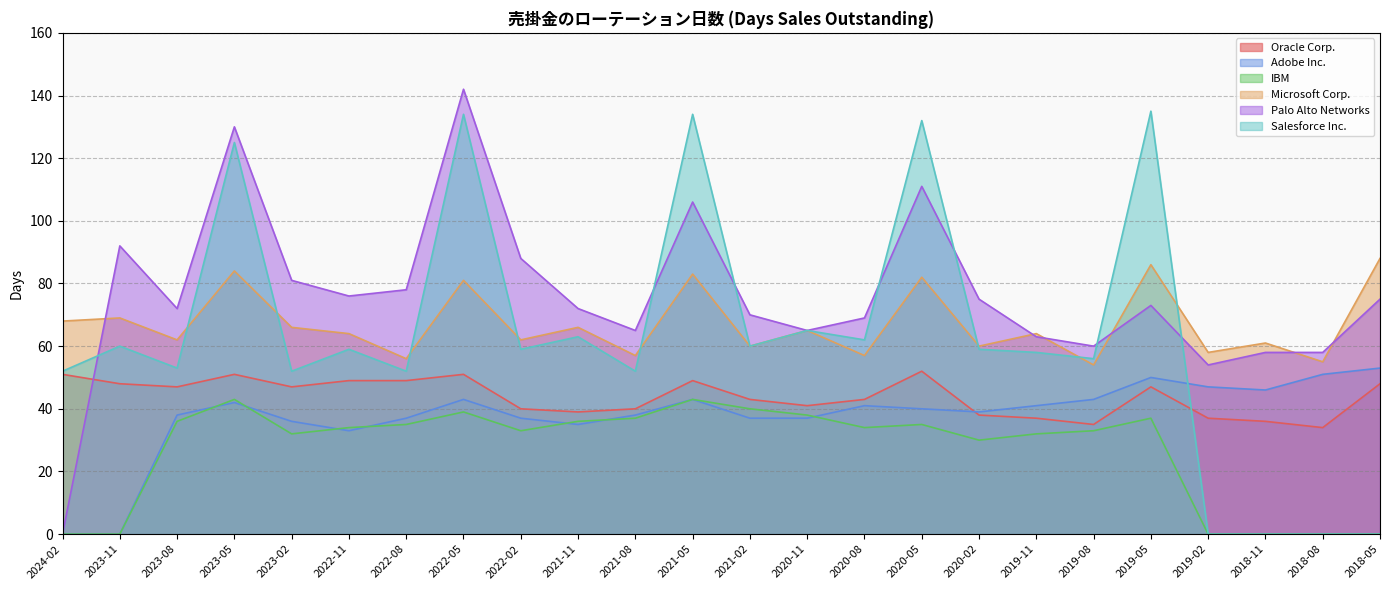

Rank the series by their maximum value, from lowest to highest.

IBM, Oracle Corp., Adobe Inc., Microsoft Corp., Salesforce Inc., Palo Alto Networks